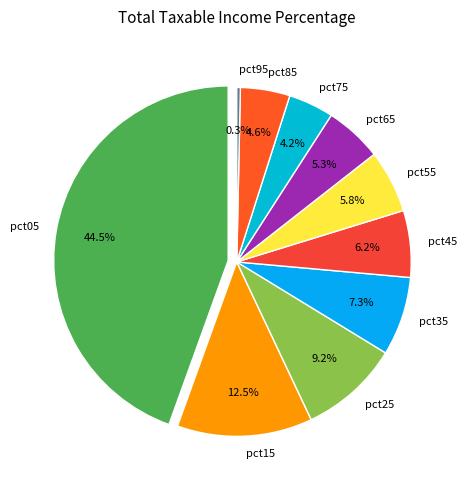

To the nearest percent, what portion does pct45 represent?

6%